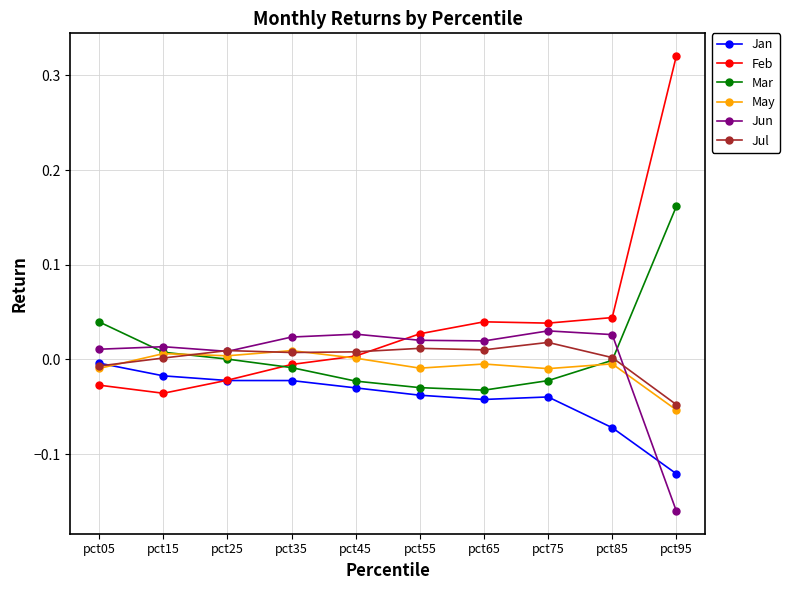

True or false: Jan has a value of -0.0 at pct35.

True